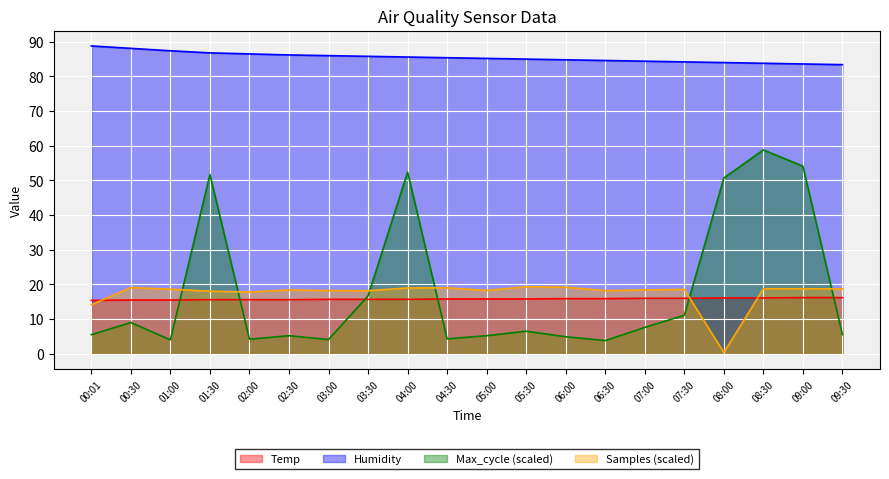

How many categories are shown in the chart?

20